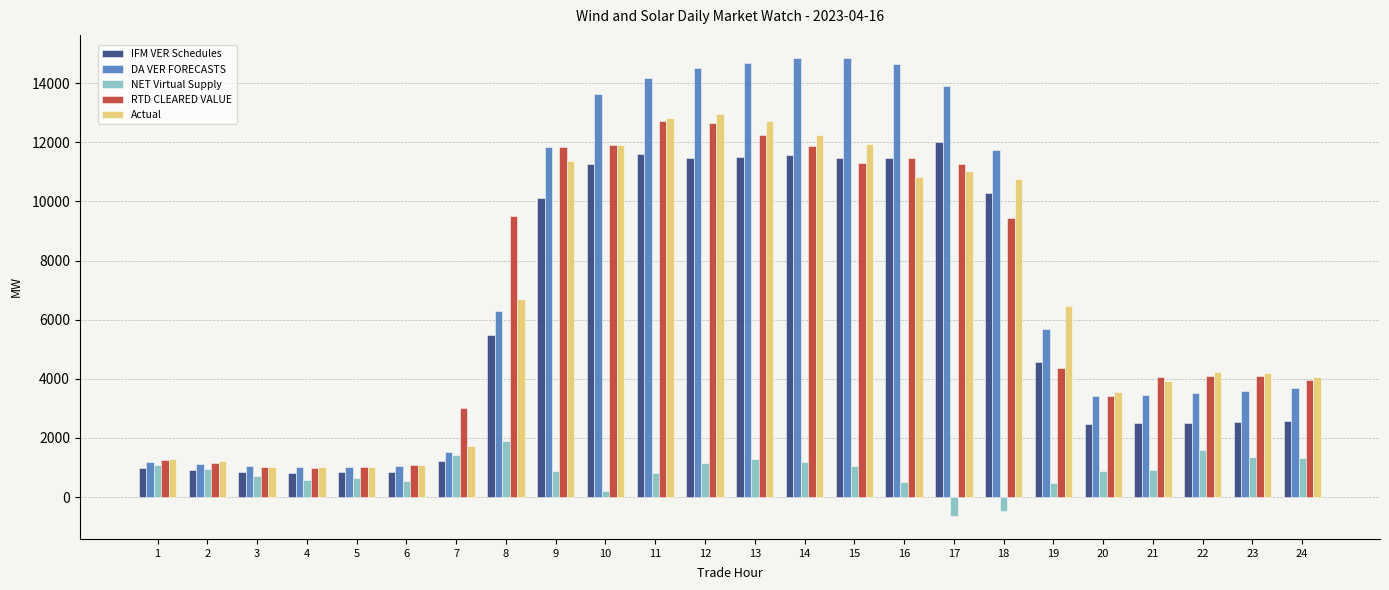

What is the minimum value for Actual?

1022.0